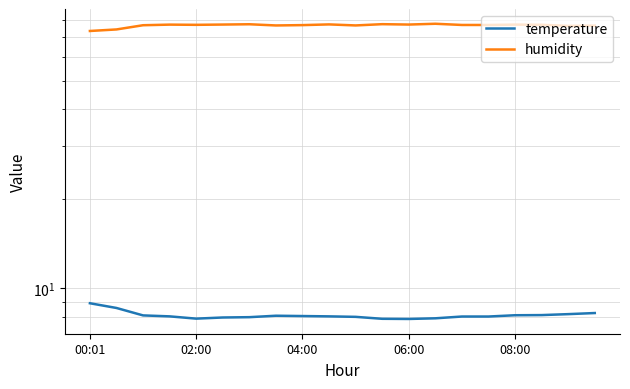

True or false: temperature and humidity intersect in this chart.

False